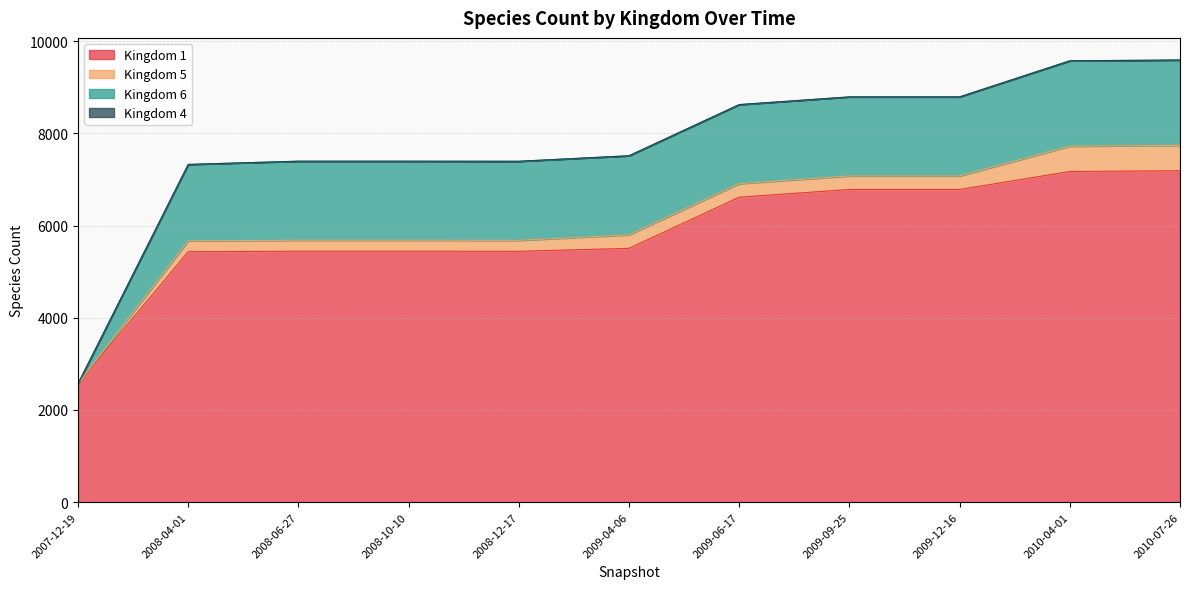

Rank the categories by 4 value from lowest to highest.

2007-12-19, 2008-04-01, 2008-06-27, 2008-10-10, 2008-12-17, 2009-04-06, 2009-06-17, 2009-09-25, 2009-12-16, 2010-04-01, 2010-07-26